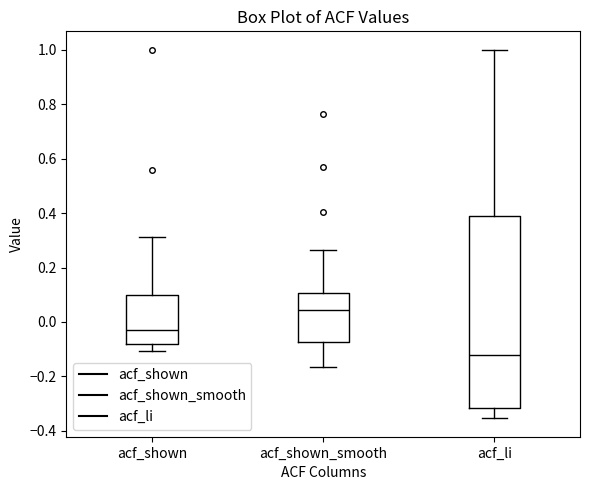

Which box has the lowest median line?

acf_li